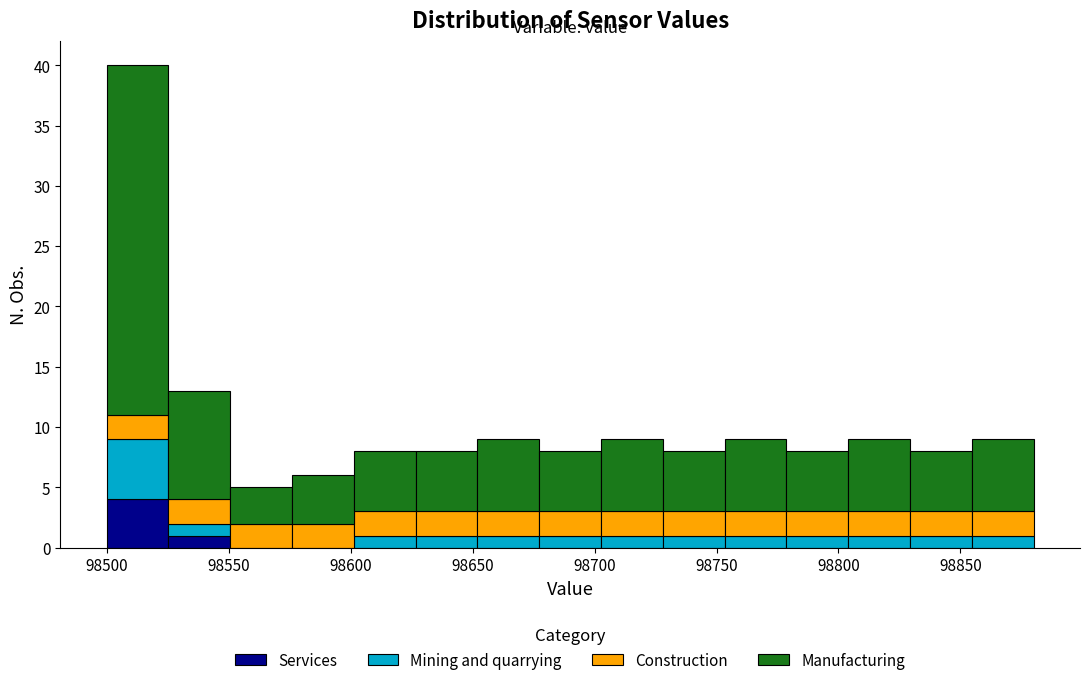

What is the total height of the stacked bar covering 98675 to 98705 on the x-axis? Neither the bar edges nor the heights are printed on the chart, so give them approximately, as read against the axes.

8